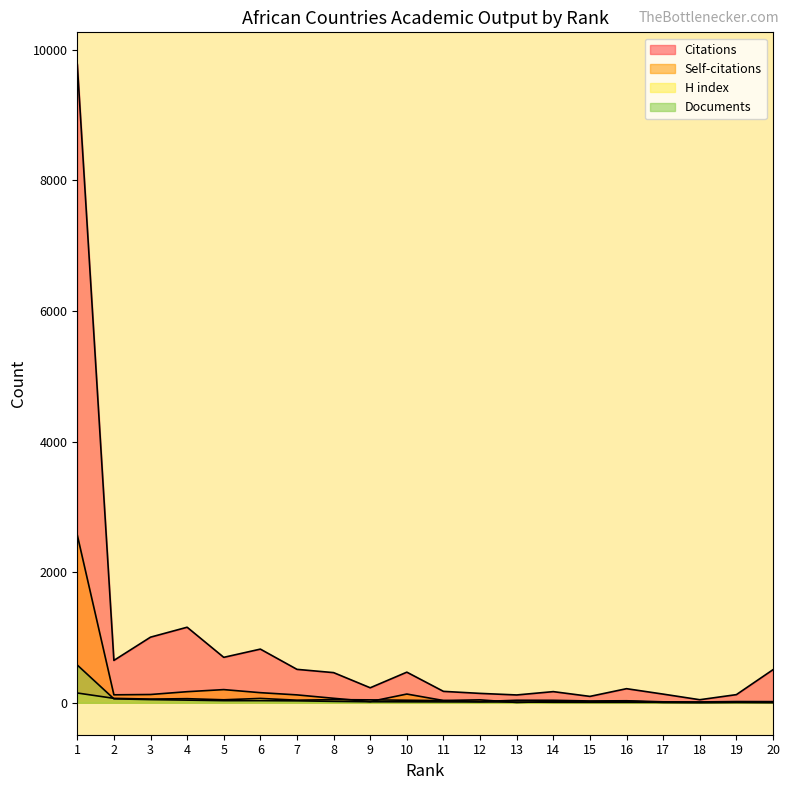

At which label does Self-citations first exceed 45?

1